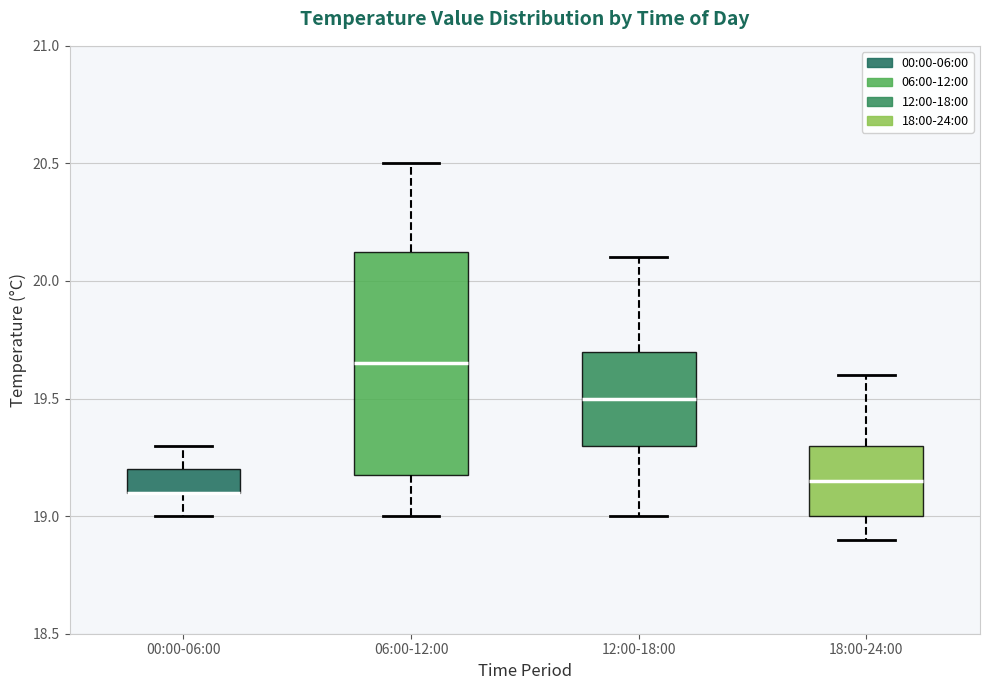

Reading left to right, read every box against the y-axis: the position of its median line, the range the box covers, and the ends of its whiskers. The values are not printed on the chart, so give them approximately, as read against the axis.

00:00-06:00: median 19.10 (drawn on the box's lower edge), box 19.10 to 19.20, whiskers 19.00 to 19.30
06:00-12:00: median 19.65, box 19.20 to 20.15, whiskers 19.00 to 20.50
12:00-18:00: median 19.50, box 19.30 to 19.70, whiskers 19.00 to 20.10
18:00-24:00: median 19.15, box 19.00 to 19.30, whiskers 18.90 to 19.60